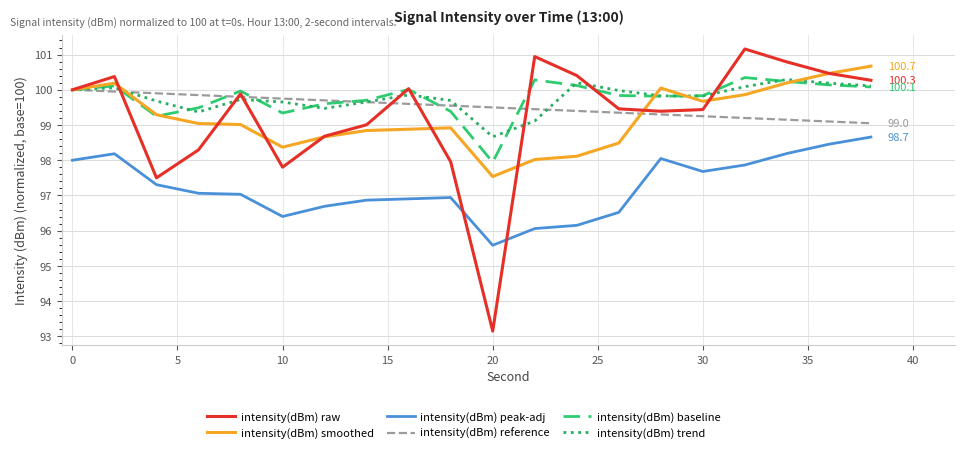

What is the minimum value shown in the chart?

93.1